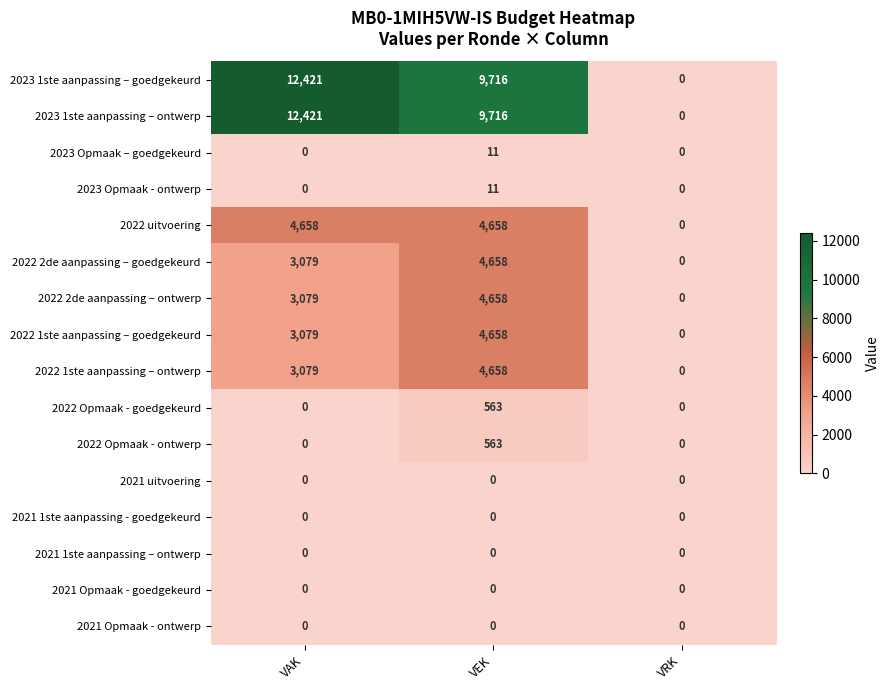

What is the difference between the second highest and minimum values in the 2022 1ste aanpassing – ontwerp series?

3079